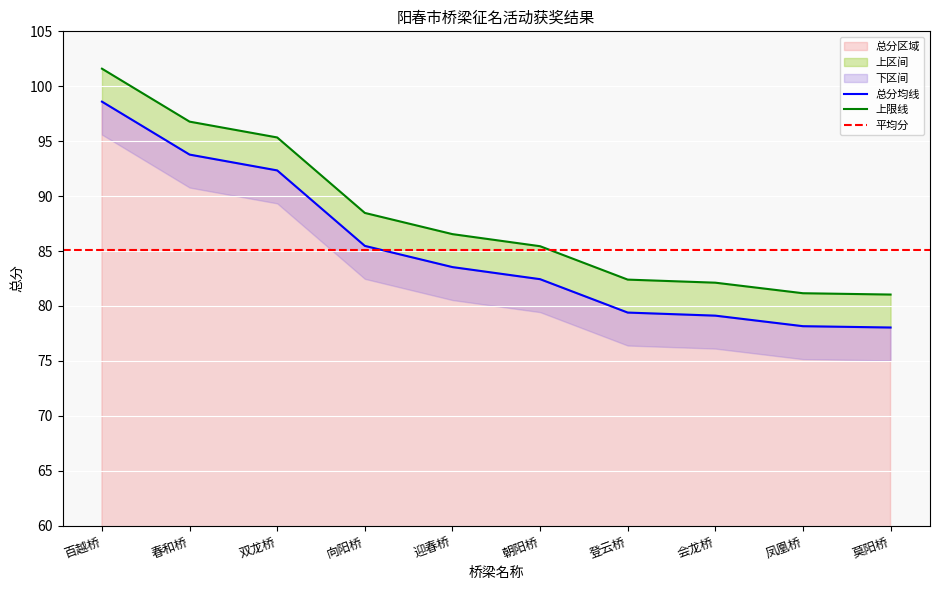

Read the value at 会龙桥.

79.1